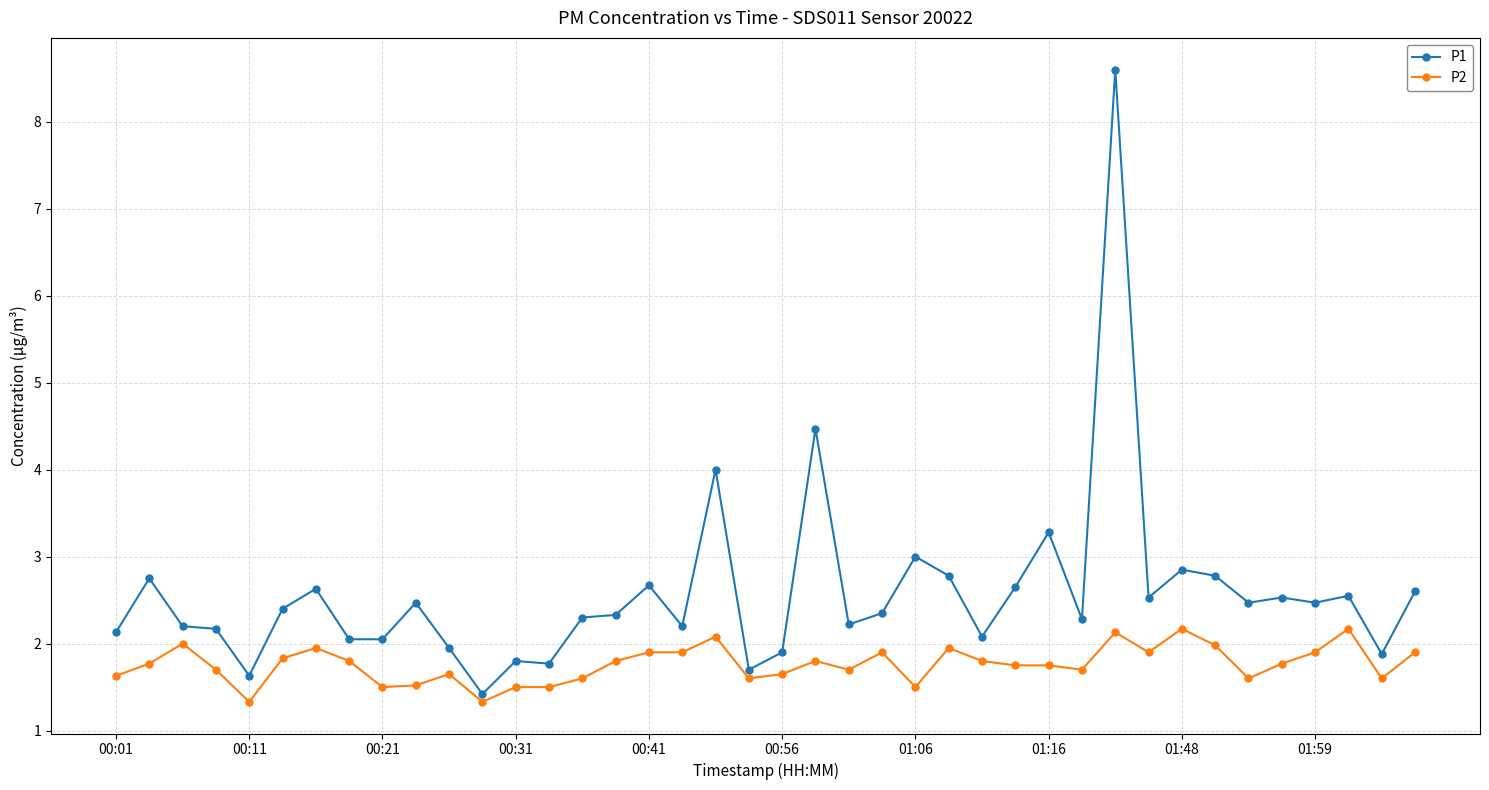

What is the maximum value shown in the chart?

8.6